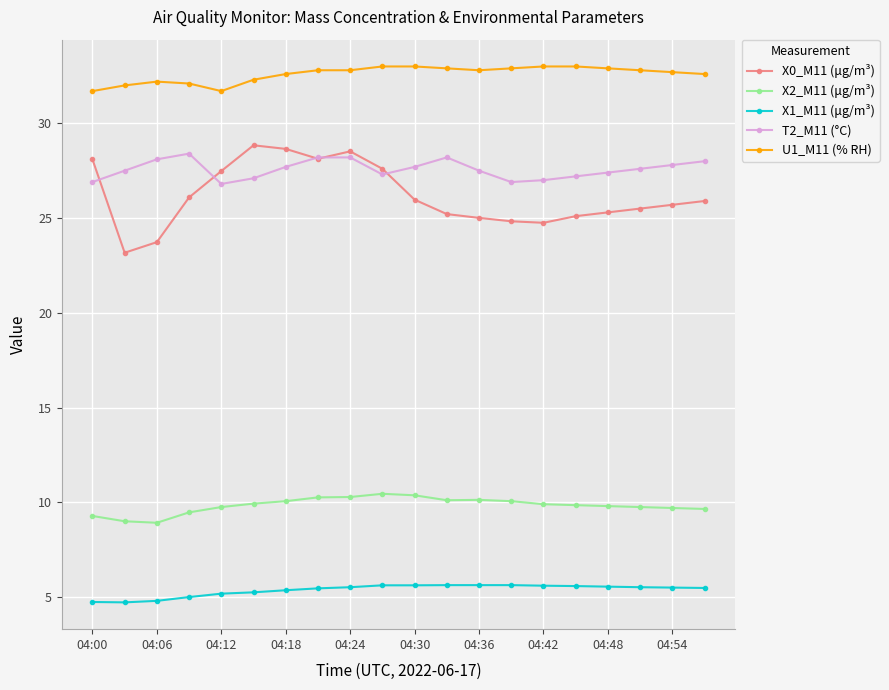

True or false: X2_M11 (μg/m³) and X1_M11 (μg/m³) cross at least once.

False